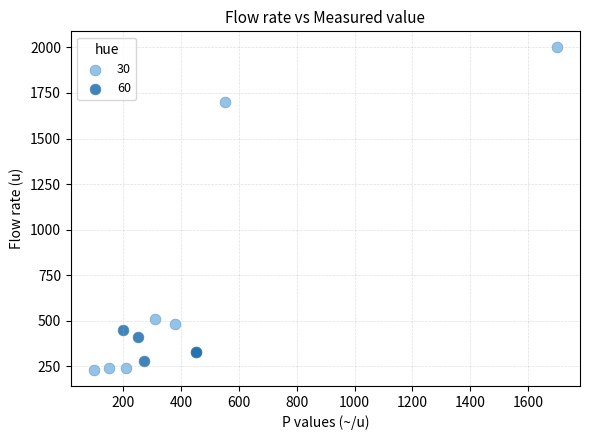

Which series has the largest Y range (max minus min)?

30